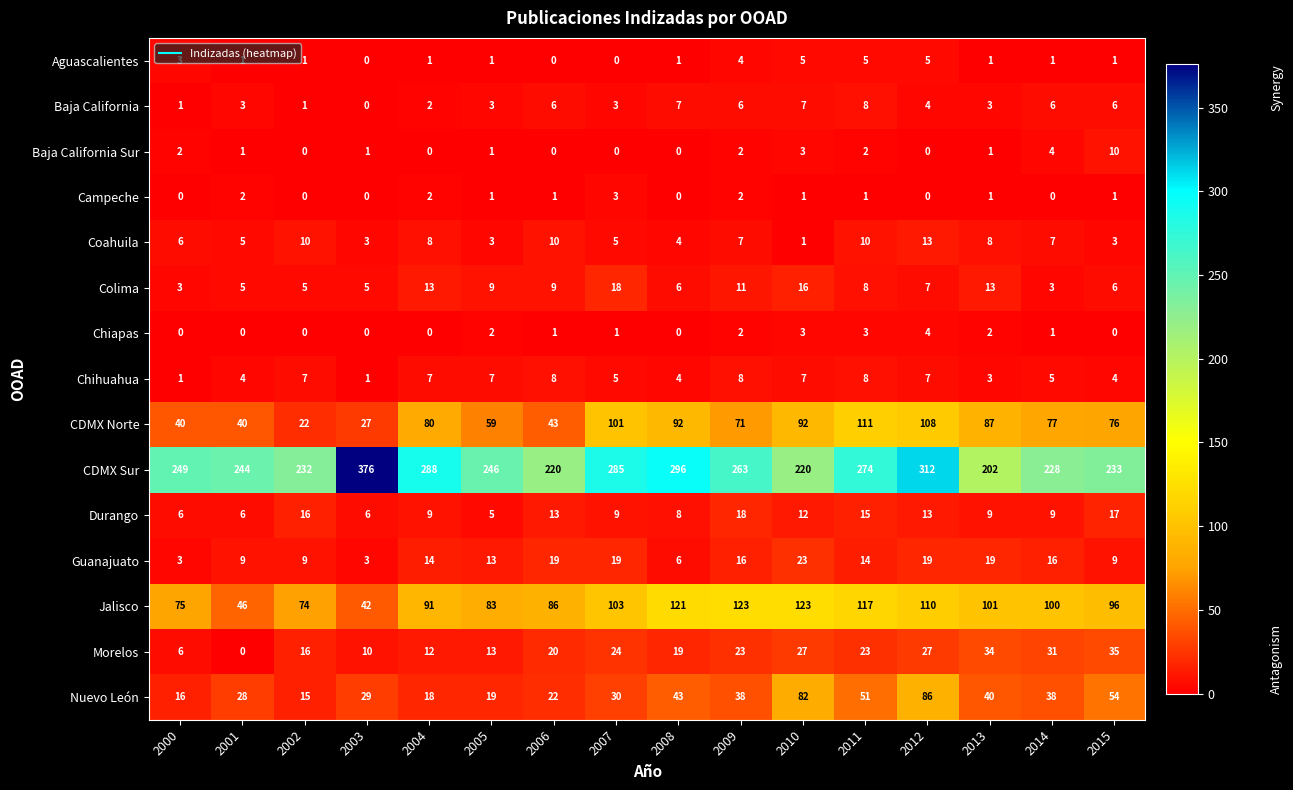

How many distinct data groups are displayed?

15